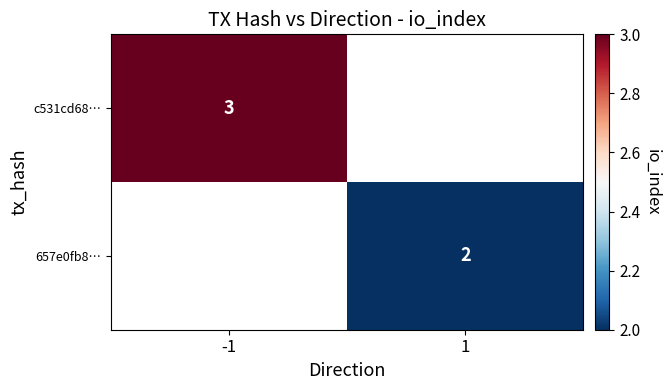

The c531cd68… series shows 5 at -1. True or false?

False